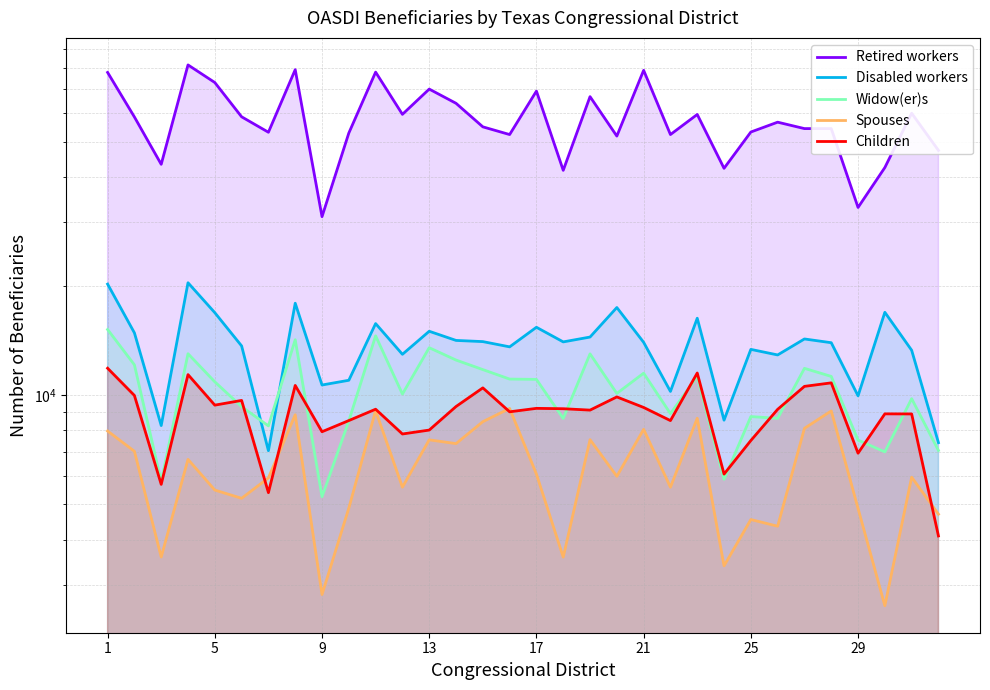

At how many categories does at least one series exceed 40548?

30